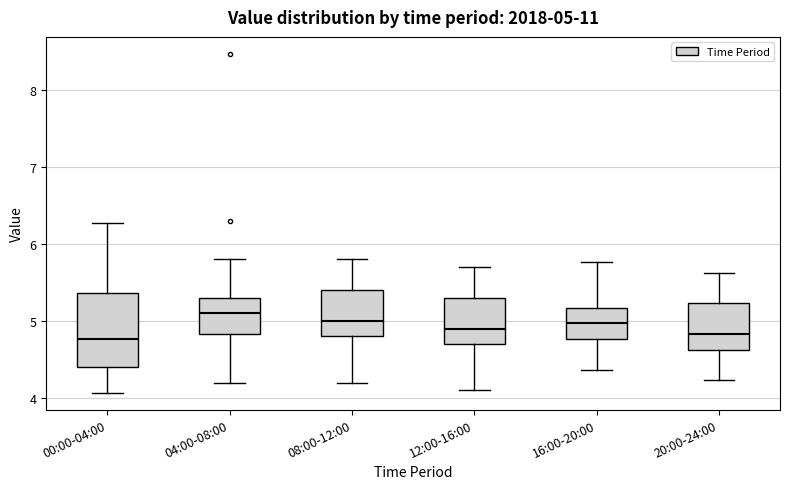

Which box is the tallest, from its lower edge to its upper edge?

00:00-04:00